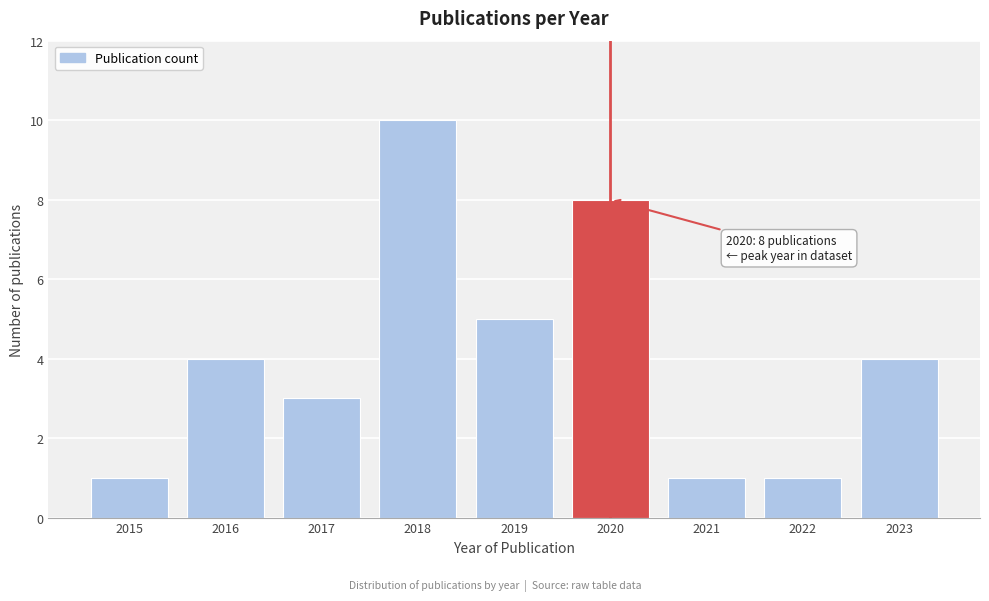

Reading left to right, transcribe all the data shown in this chart.

2015=1	2016=4	2017=3	2018=10	2019=5	2020=8	2021=1	2022=1	2023=4